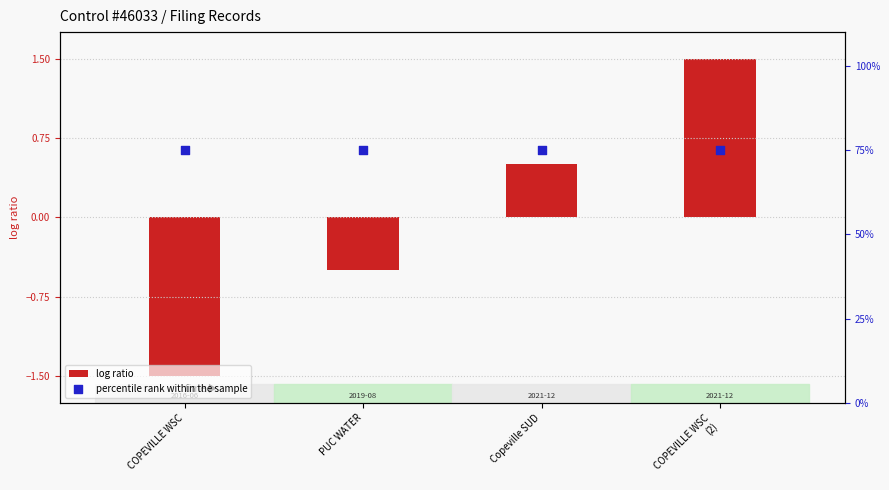

What is the total value across all series at COPEVILLE WSC?

73.5